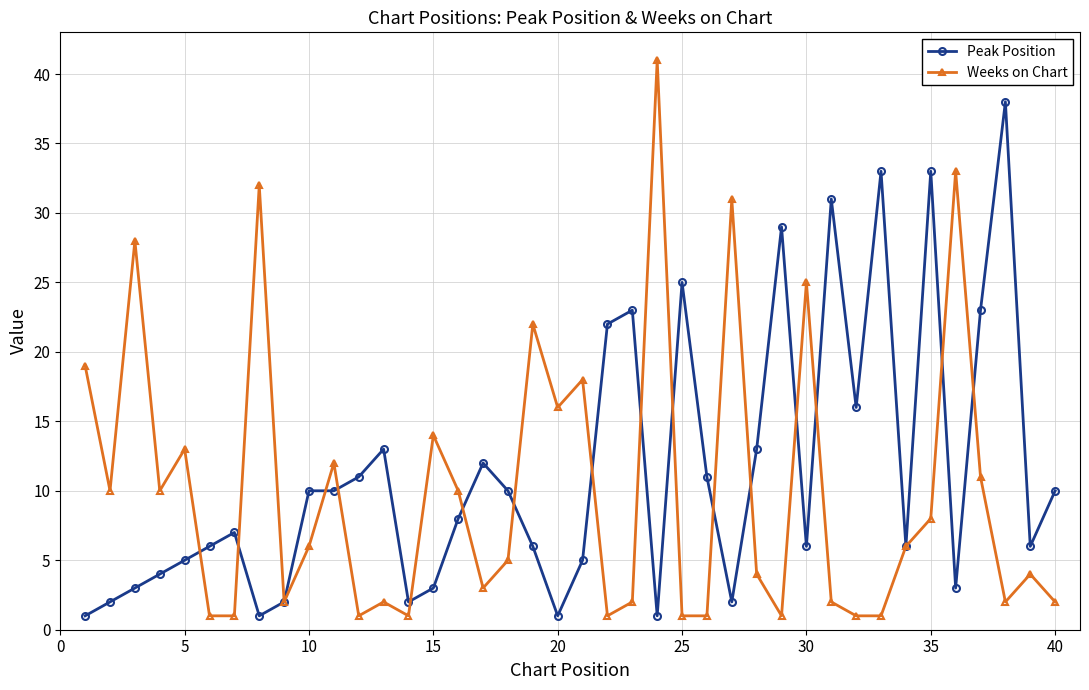

What is the minimum value shown in the chart?

1